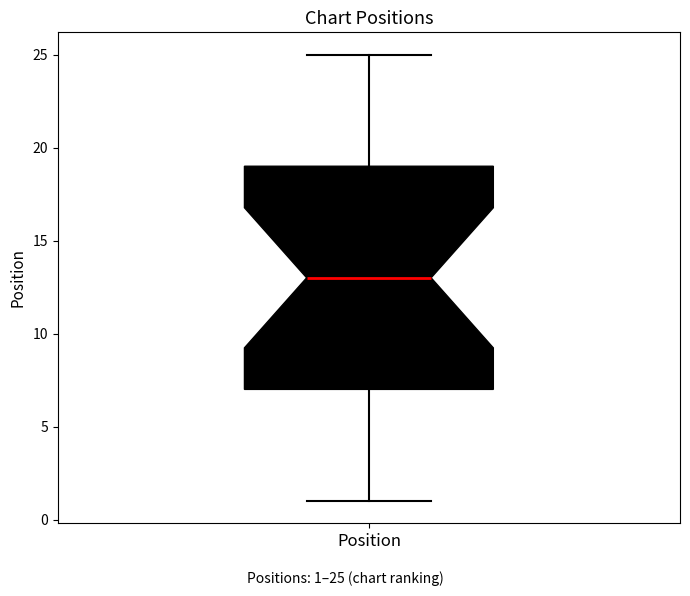

Transcribe this box plot: give where the median line is, the range the box spans, and where the two whiskers end, as read against the y-axis. The values are not printed on the chart, so give them approximately, as read against the axis.

median 13, box 7 to 19, whiskers 1 to 25